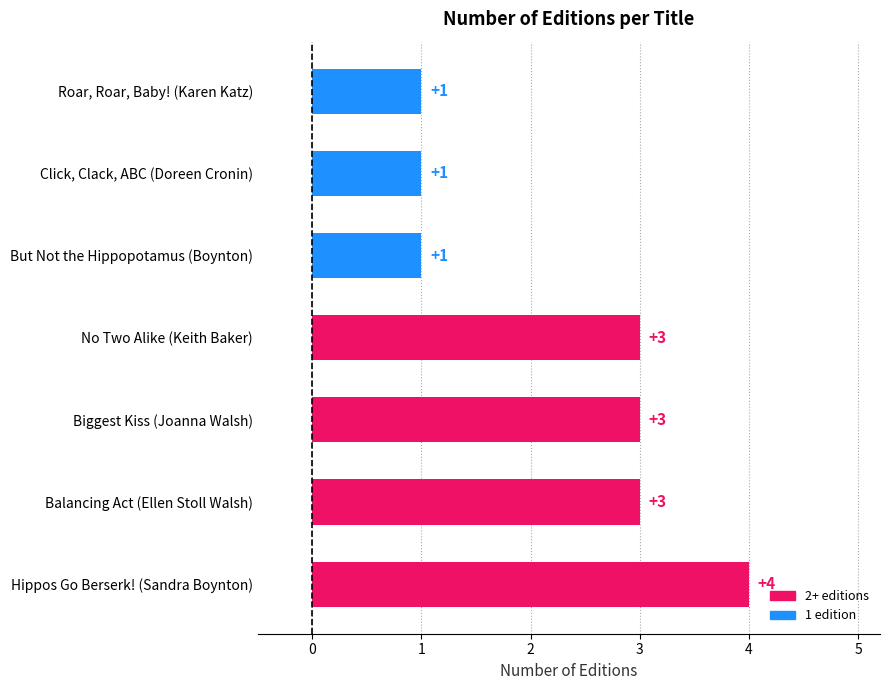

What is the ratio of the value at Click, Clack, ABC (Doreen Cronin) to the value at Biggest Kiss (Joanna Walsh)?

0.3